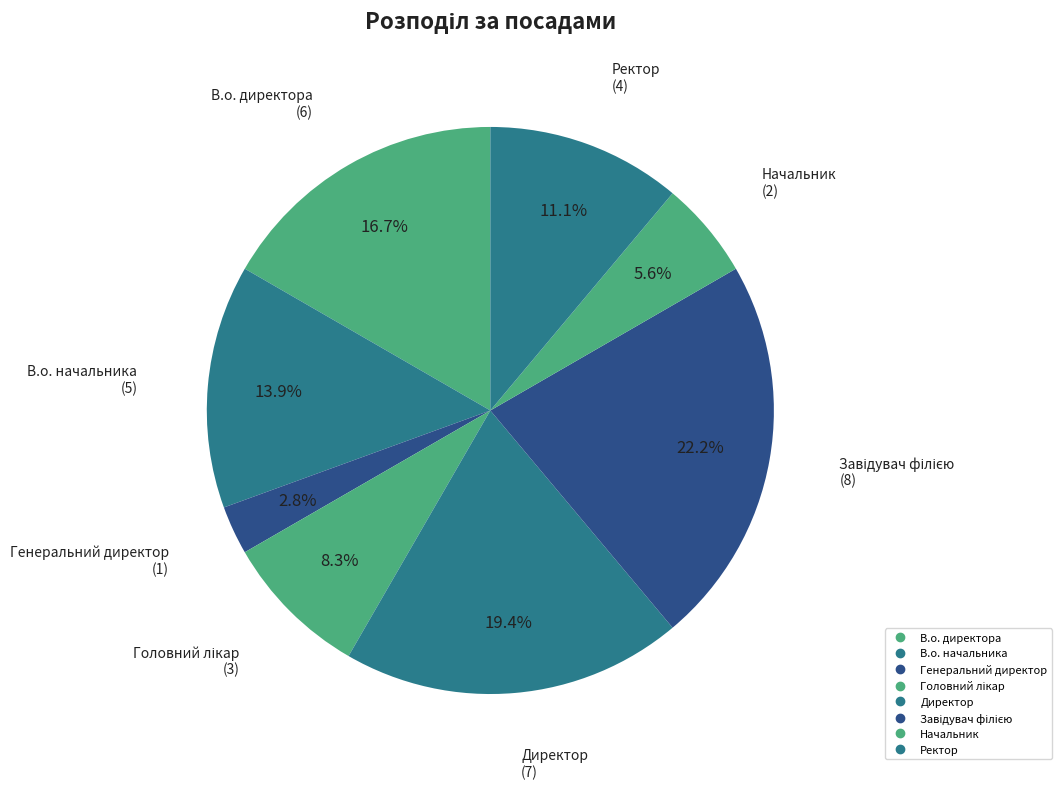

To the nearest percent, what percentage of the pie is Начальник?

6%